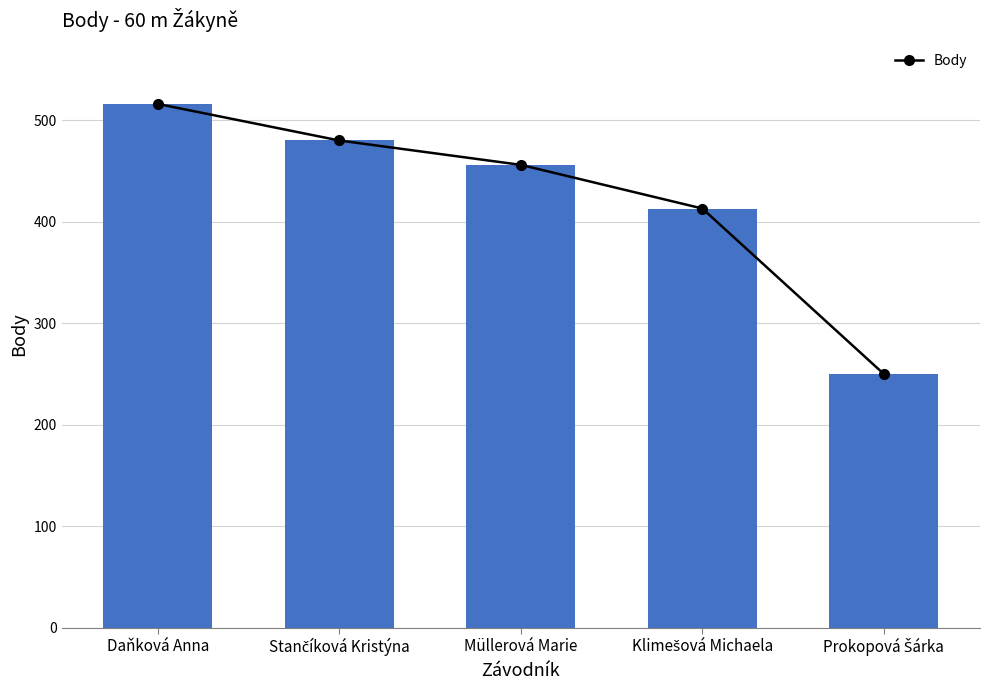

What is the difference between the maximum and second lowest values?

103